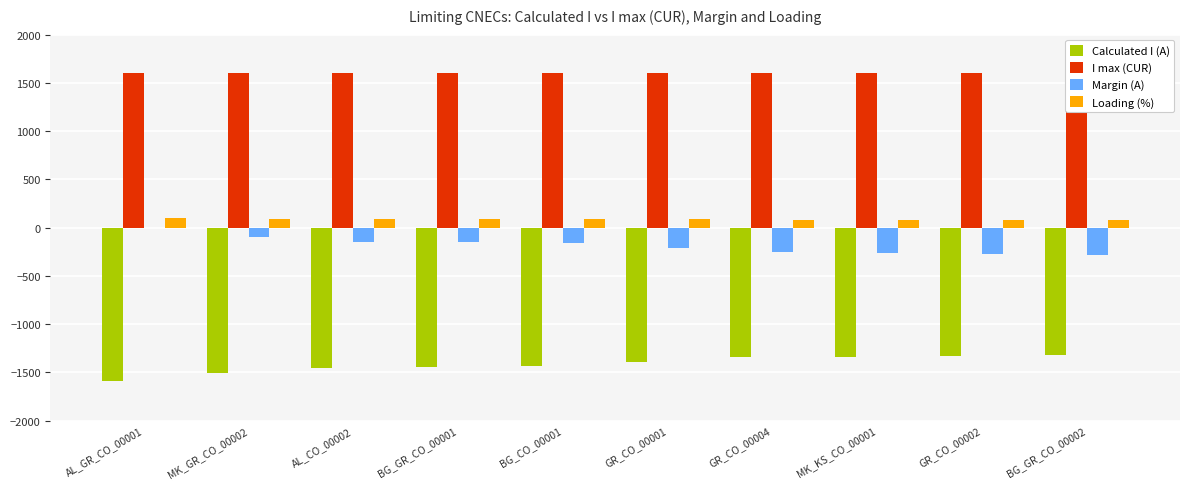

Count the number of data series in this chart.

4